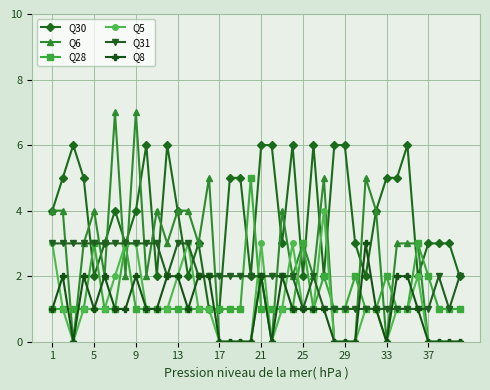

Which series has the largest range (max minus min)?

Q6